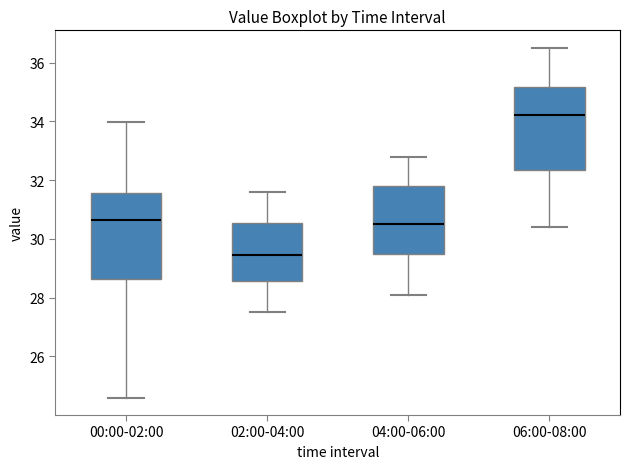

Where is the upper edge of the box for 04:00-06:00 on the y-axis? The values are not printed on the chart, so give them approximately, as read against the axis.

31.8